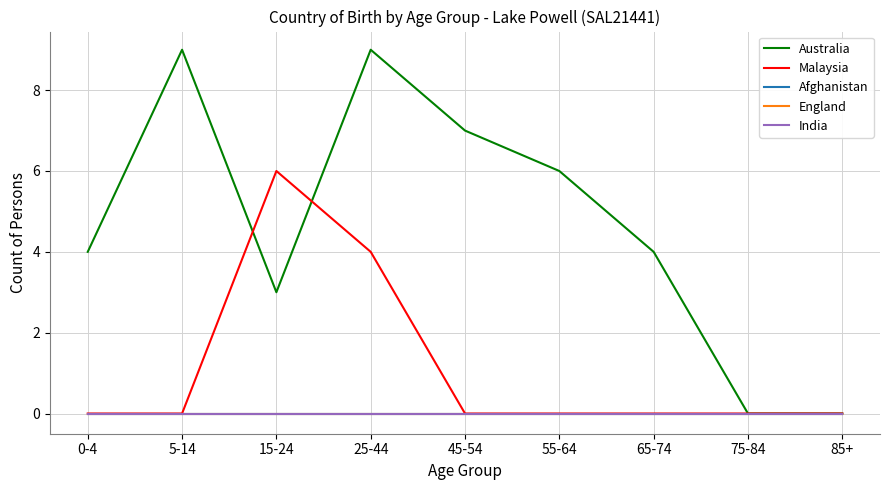

Reading left to right, what are all the values shown in this chart?

Australia: 4	9	3	9	7	6	4	0	0
Malaysia: 0	0	6	4	0	0	0	0	0
Afghanistan: 0	0	0	0	0	0	0	0	0
England: 0	0	0	0	0	0	0	0	0
India: 0	0	0	0	0	0	0	0	0